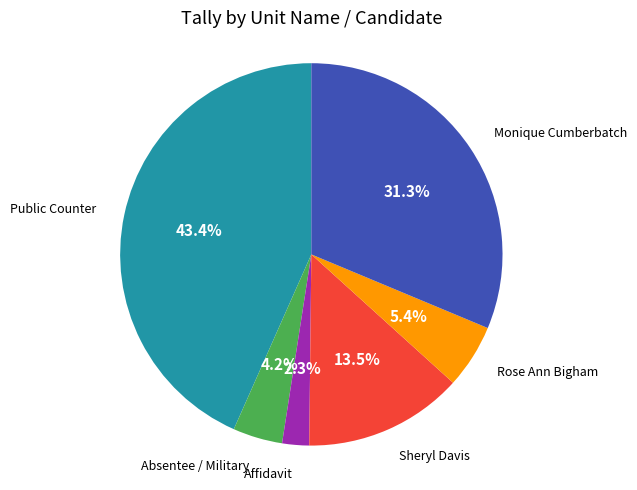

How many segments does this pie chart have?

6